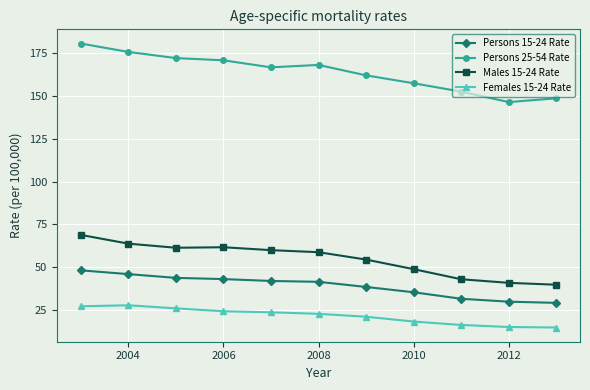

What is the smallest value displayed?

14.7